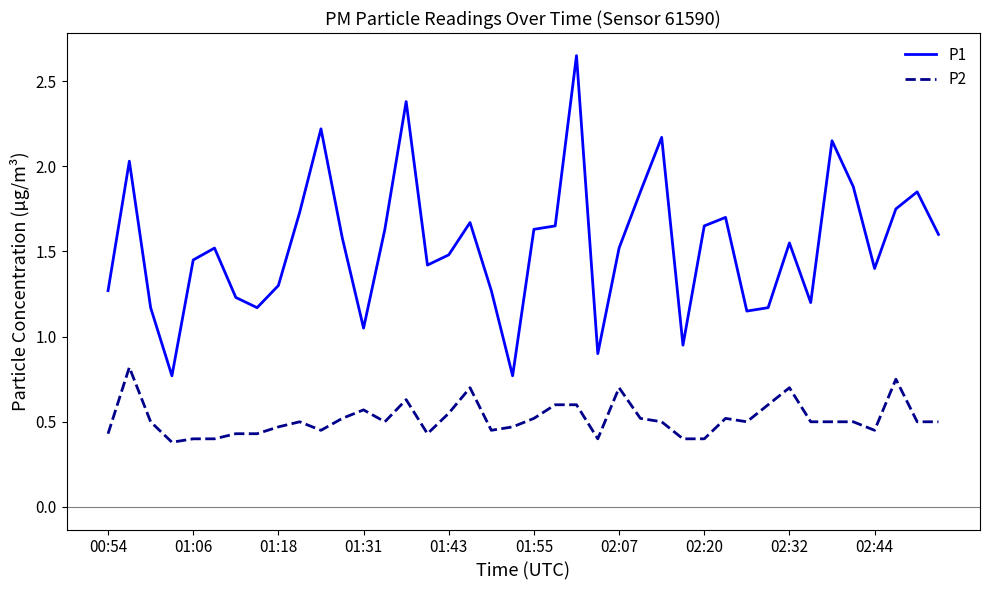

Which series has the largest total across all categories?

P1